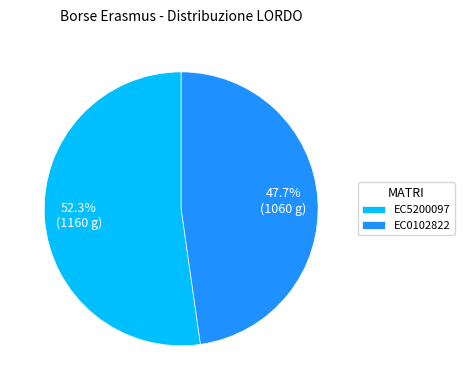

Does EC5200097 represent more than half of the total?

Yes